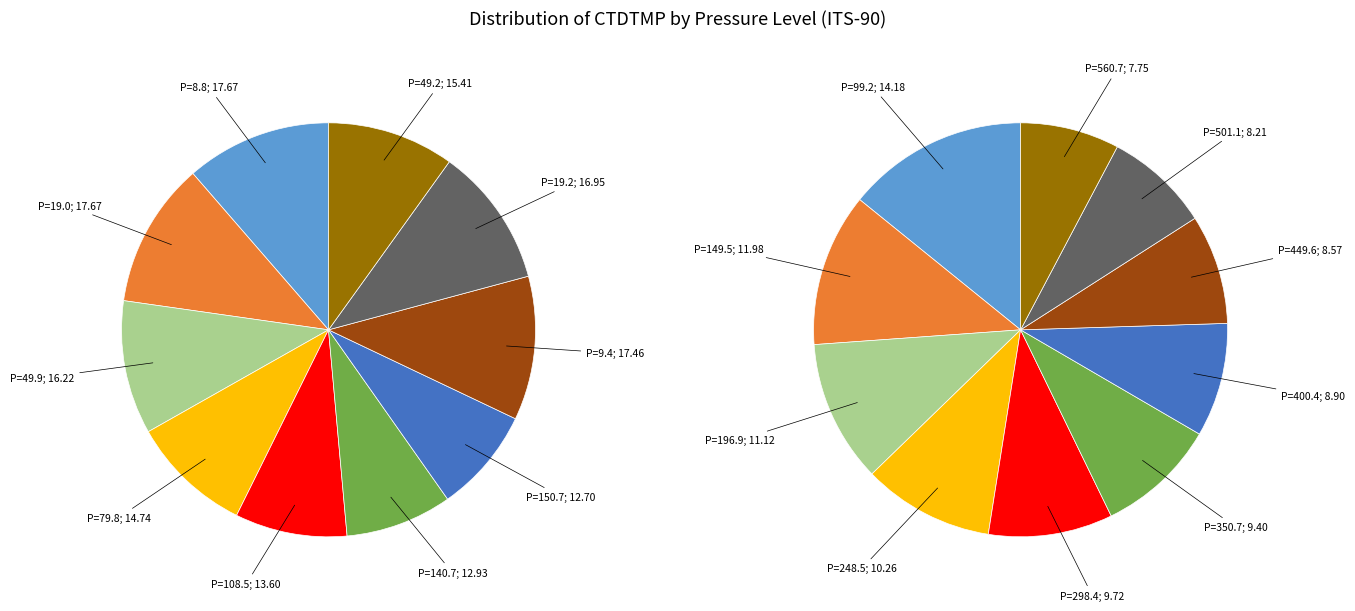

Does 449.6 account for over 50% of the chart?

No